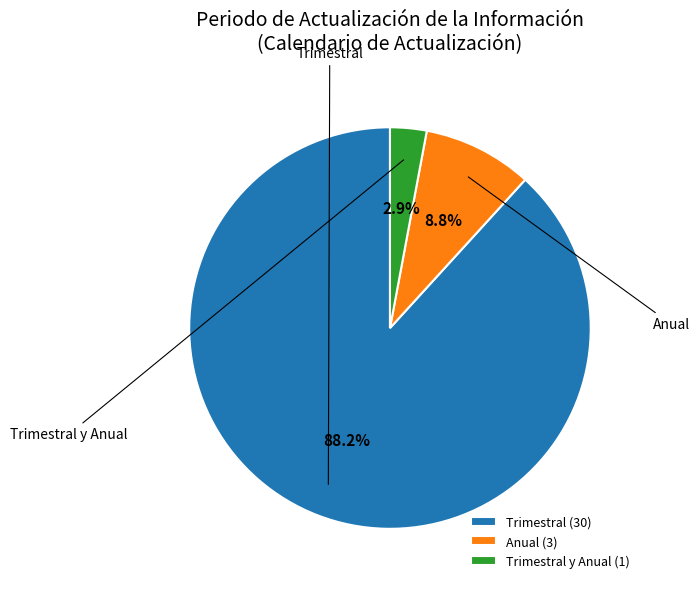

Which category has the biggest portion of the pie?

Trimestral (30)